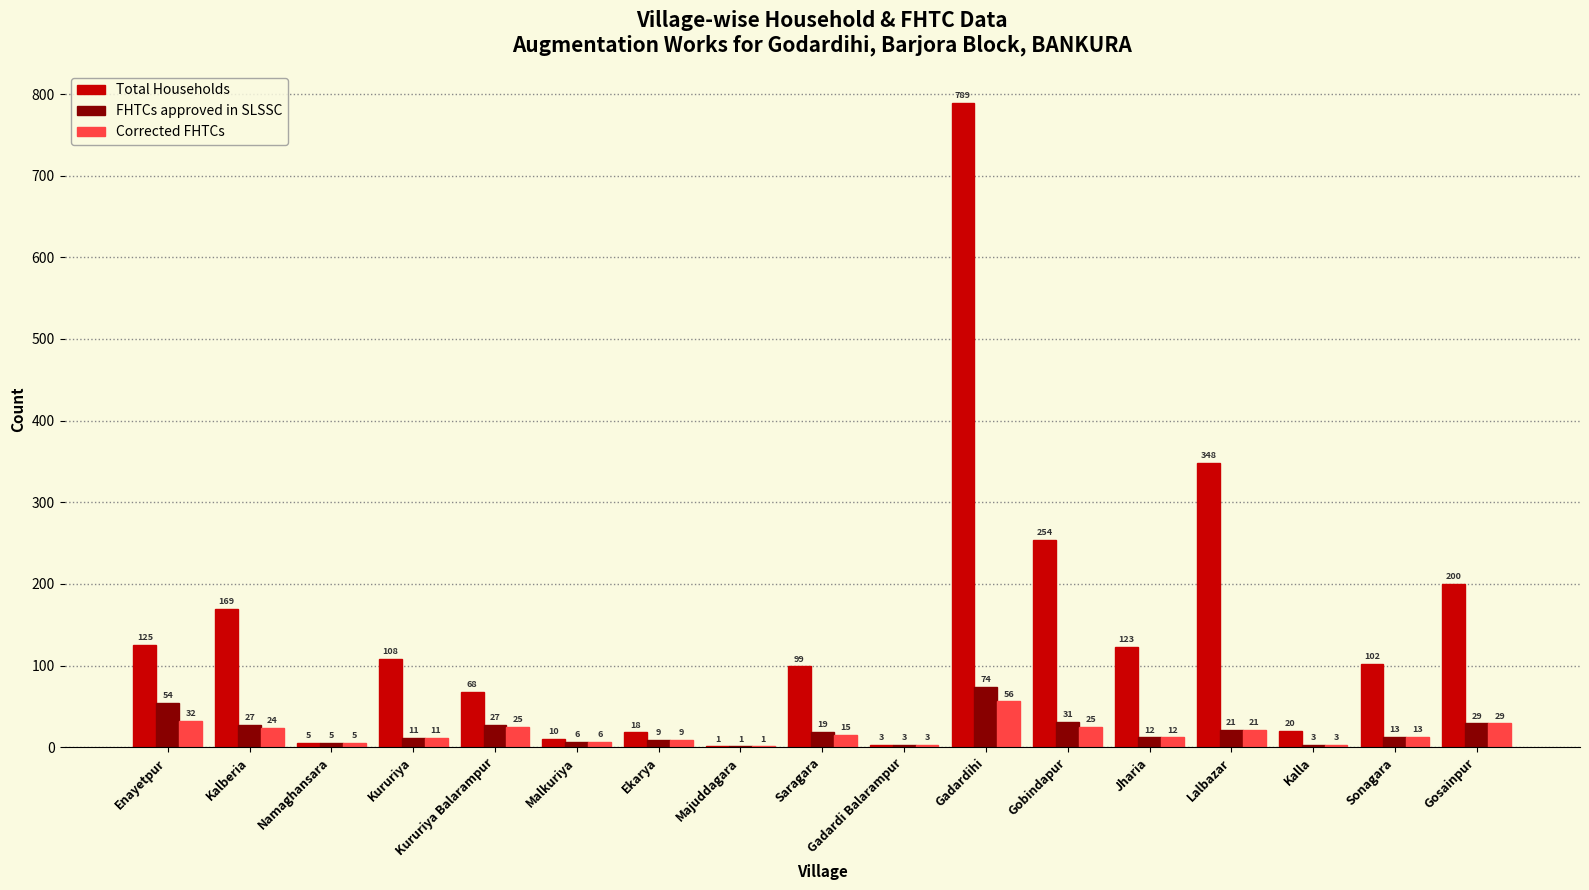

Are the bars grouped side by side (vs. stacked)?

Yes